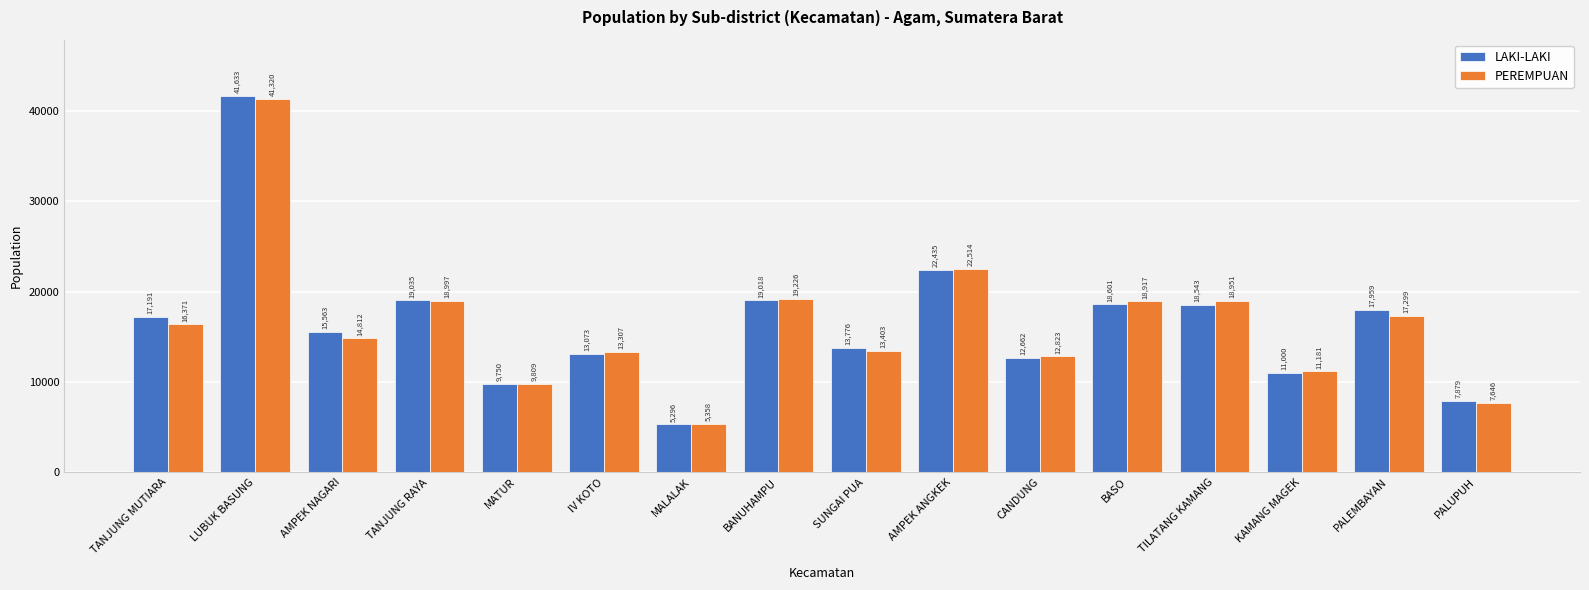

What is the highest value of the PEREMPUAN series?

41320